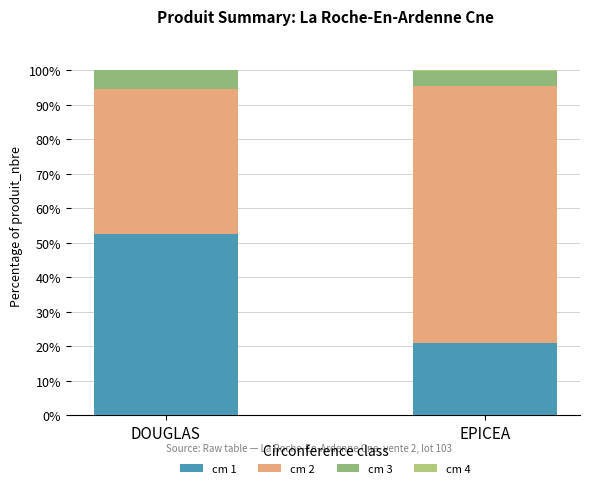

Which series has the largest range (max minus min)?

cm 2